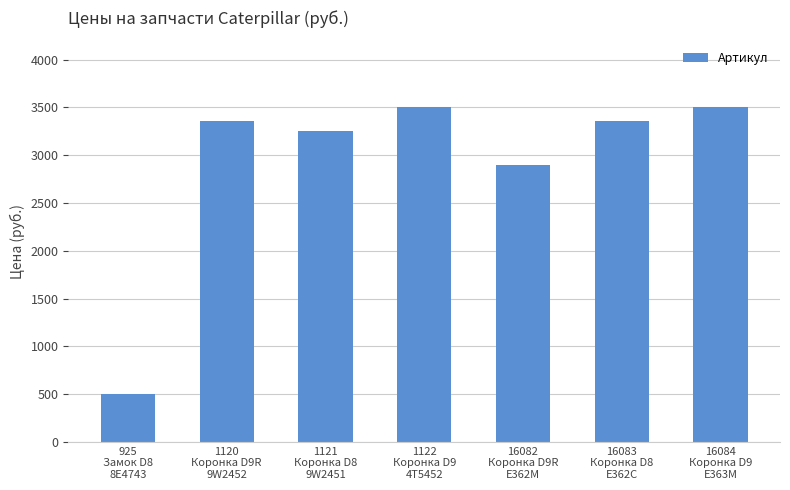

What is the ratio of the value at 16082
Коронка D9R
E362M to the value at 925
Замок D8
8E4743?

5.8